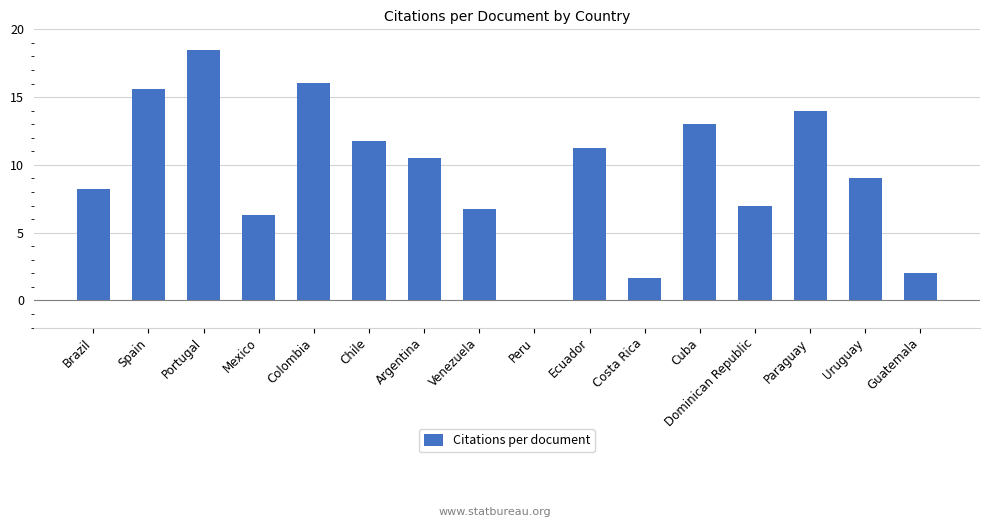

What is the difference between the values at Portugal and Dominican Republic?

11.5